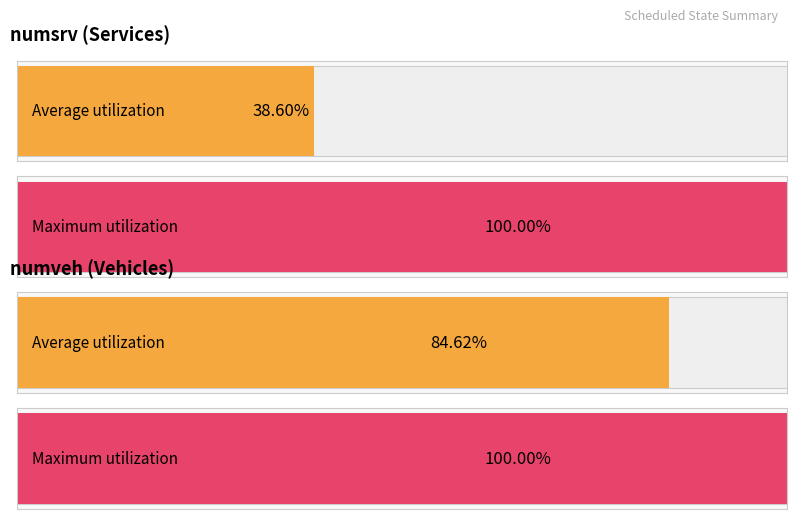

Which category has the lowest value in the Maximum utilization series?

numveh